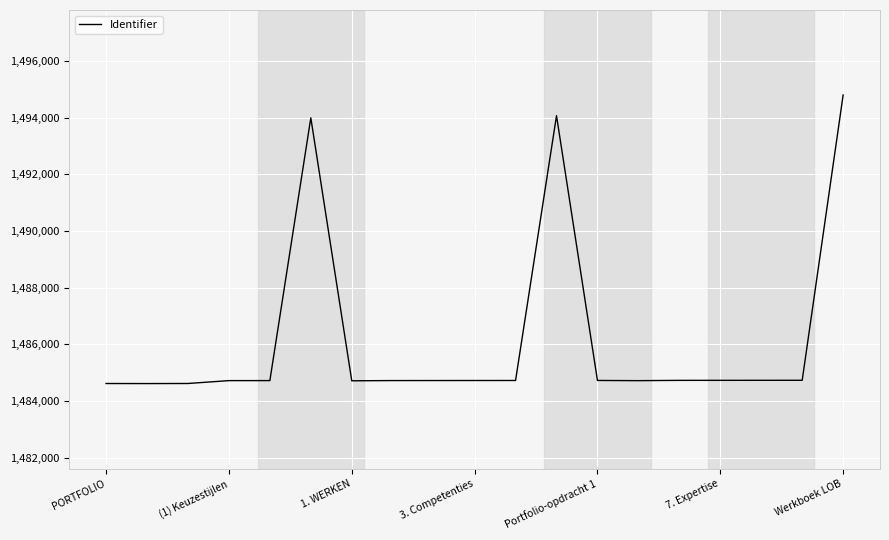

What is the smallest value displayed?

1484611